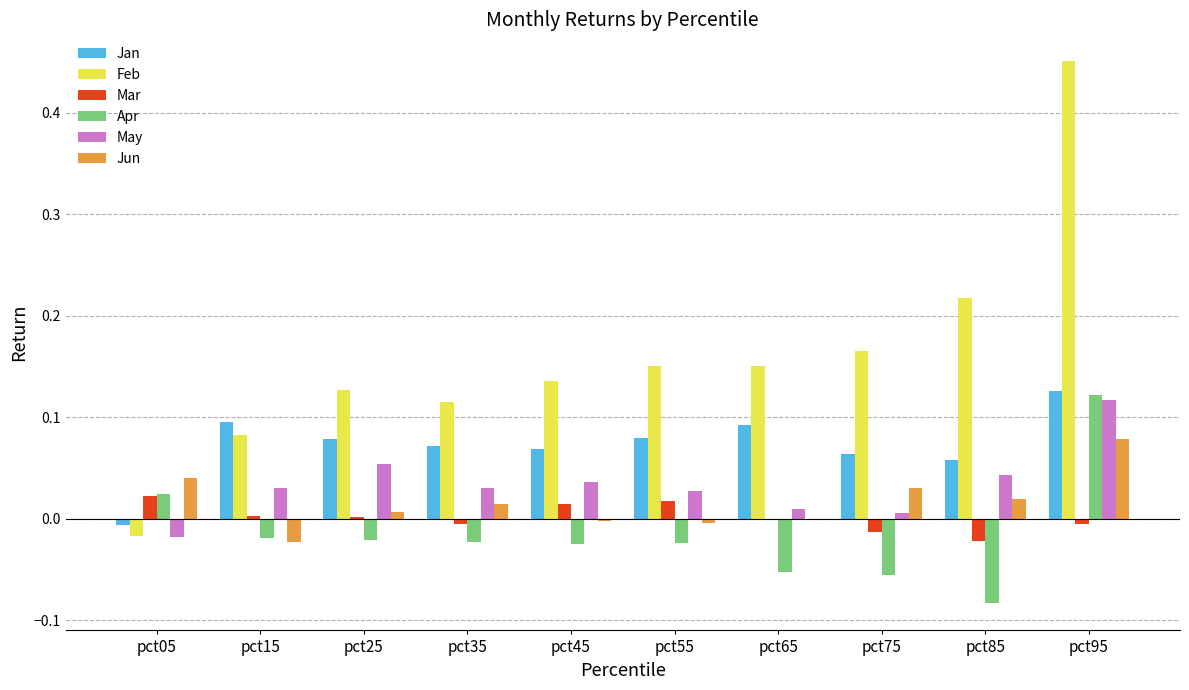

Which series has the largest range (max minus min)?

Feb